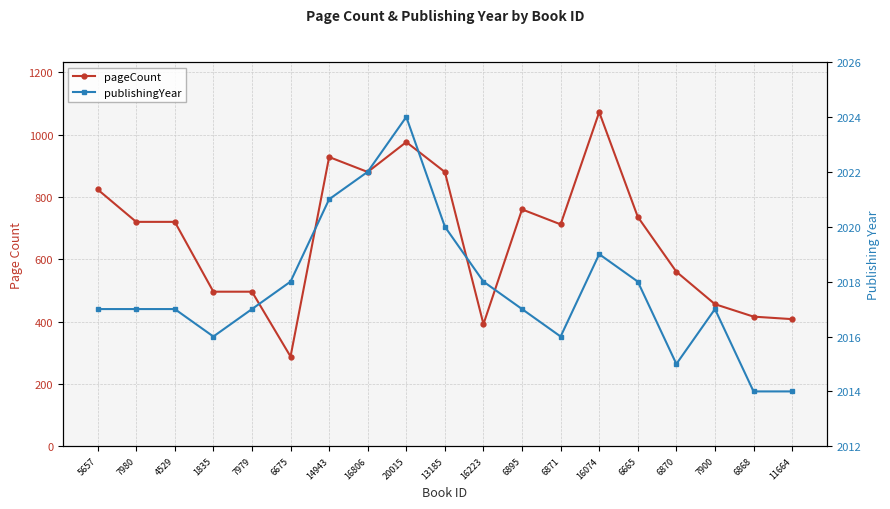

Is it true that publishingYear equals 504 at 7980?

False